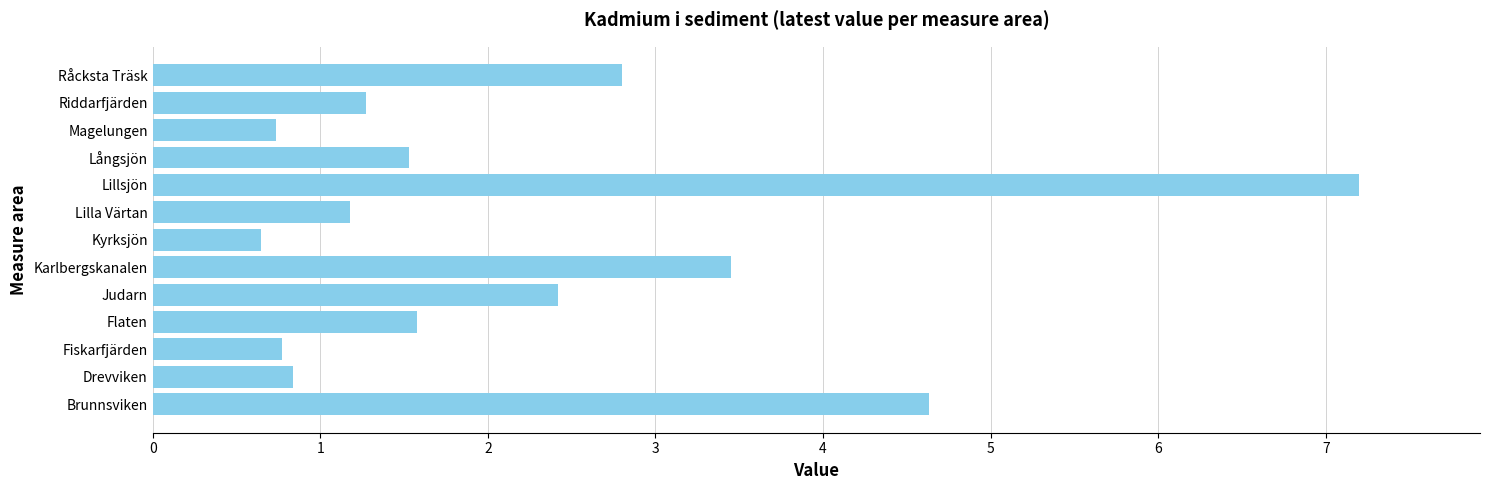

Reading bottom to top, extract all data points from this chart.

4.6	0.8	0.8	1.6	2.4	3.5	0.6	1.2	7.2	1.5	0.7	1.3	2.8